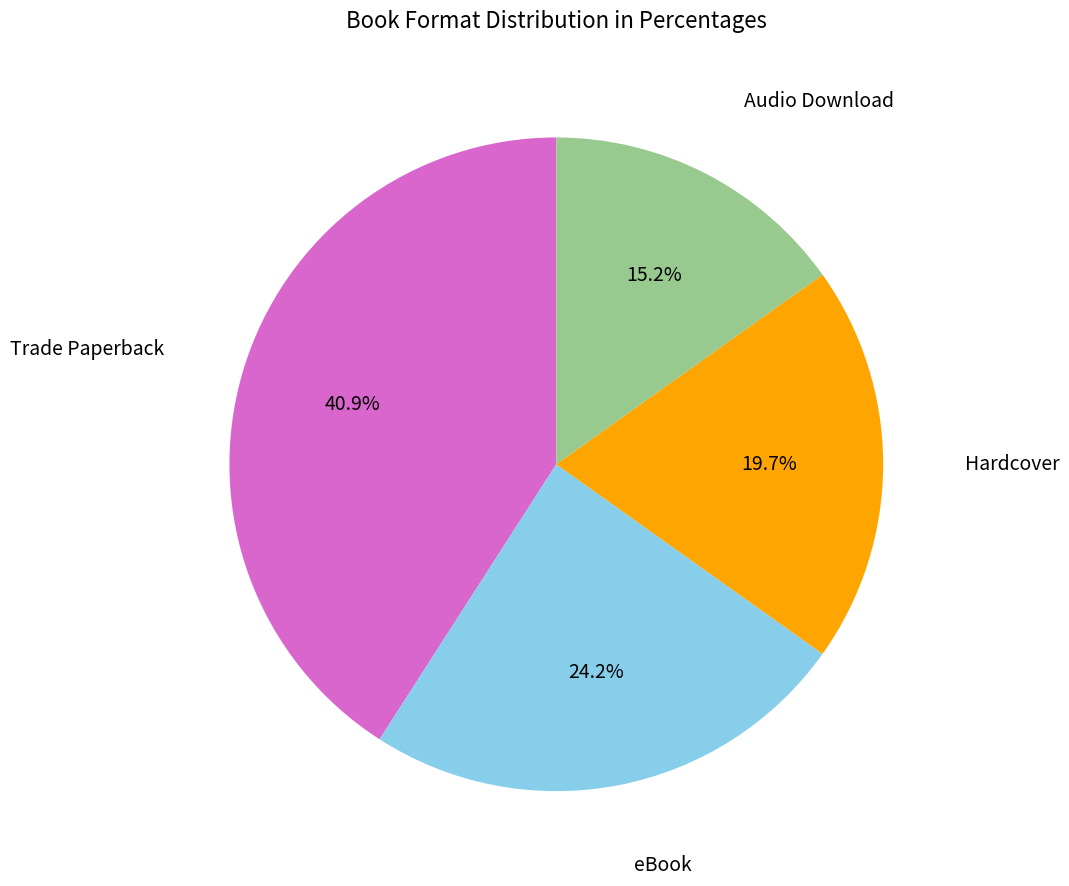

To the nearest percent, what is the average slice percentage?

25%